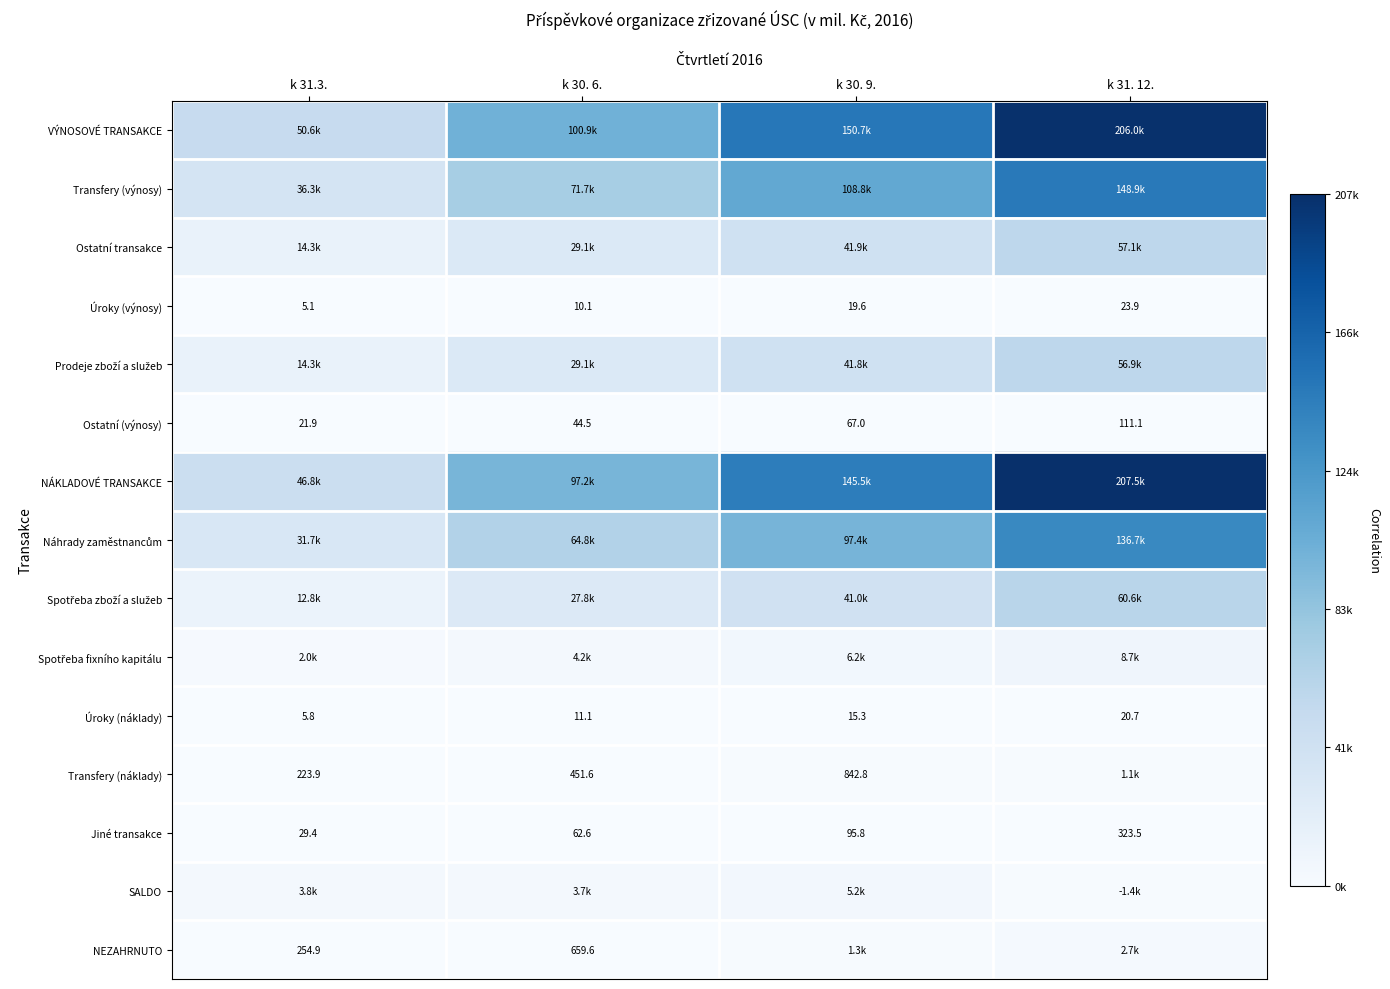

Which label corresponds to the largest value in the chart?

k 31. 12.